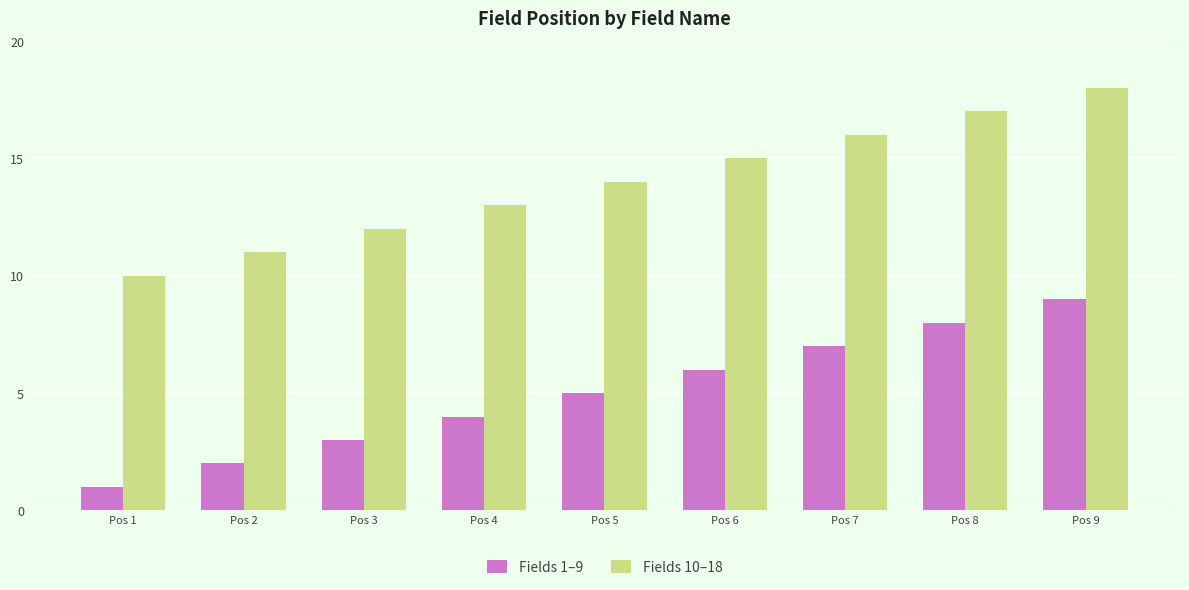

Rank the categories by Fields 1–9 value from highest to lowest.

Pos 9, Pos 8, Pos 7, Pos 6, Pos 5, Pos 4, Pos 3, Pos 2, Pos 1